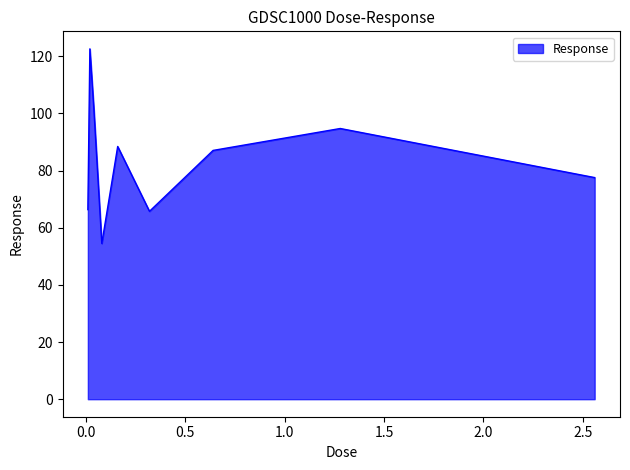

What is the smallest value displayed?

54.5